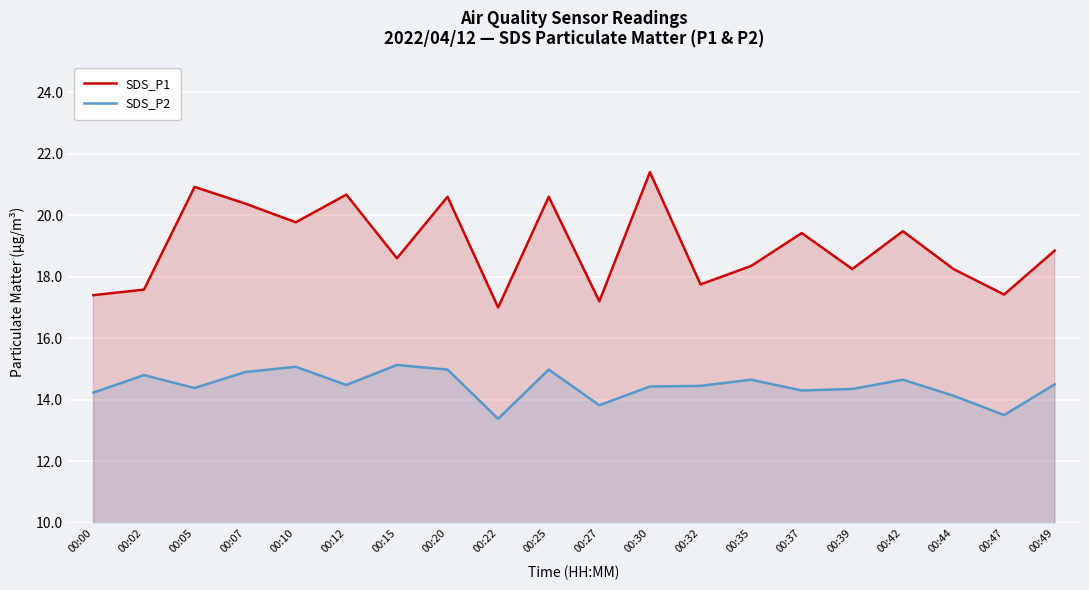

How many interior local peaks does the SDS_P1 series have?

7